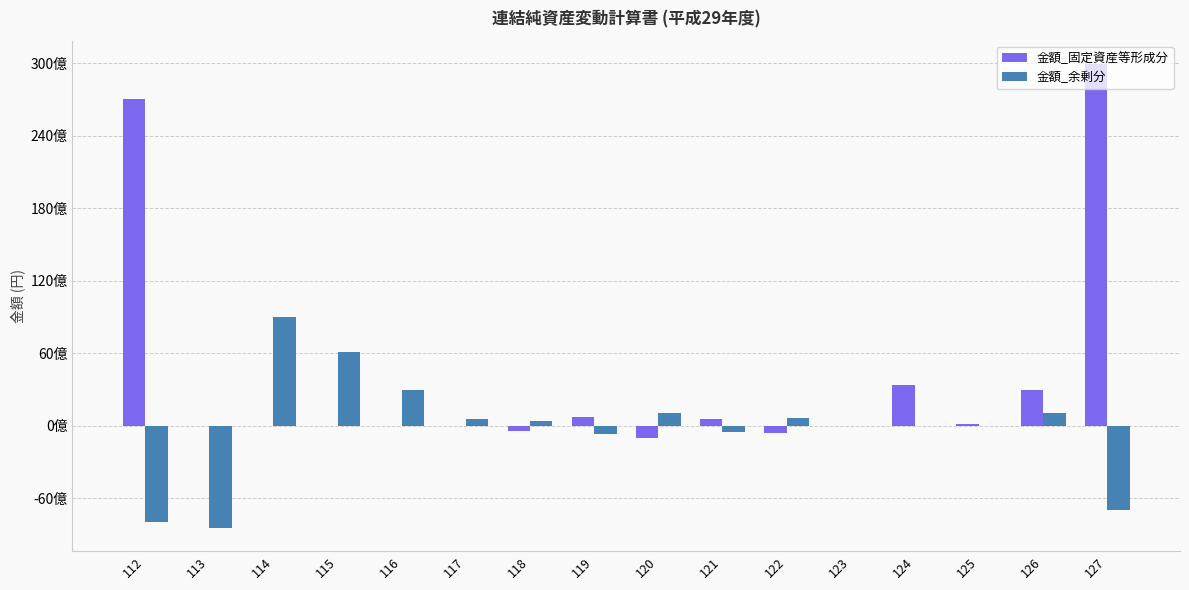

Rank the categories by 金額_固定資産等形成分 value from highest to lowest.

127, 112, 124, 126, 119, 121, 125, 113, 114, 115, 116, 117, 123, 118, 122, 120